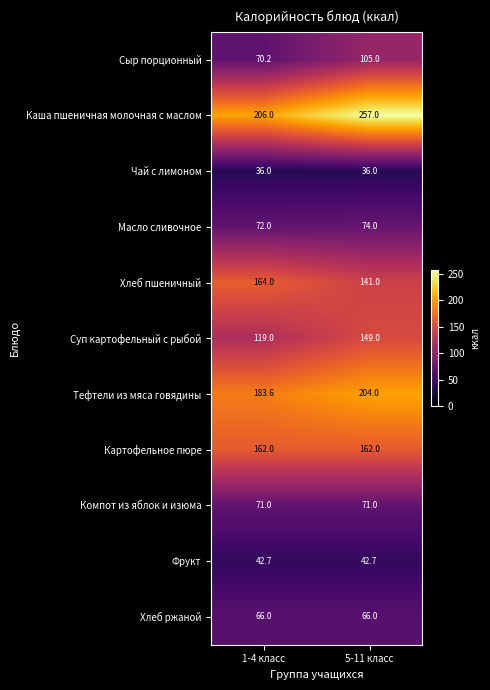

True or false: Сыр порционный has a value of 105.0 at 5-11 класс.

True